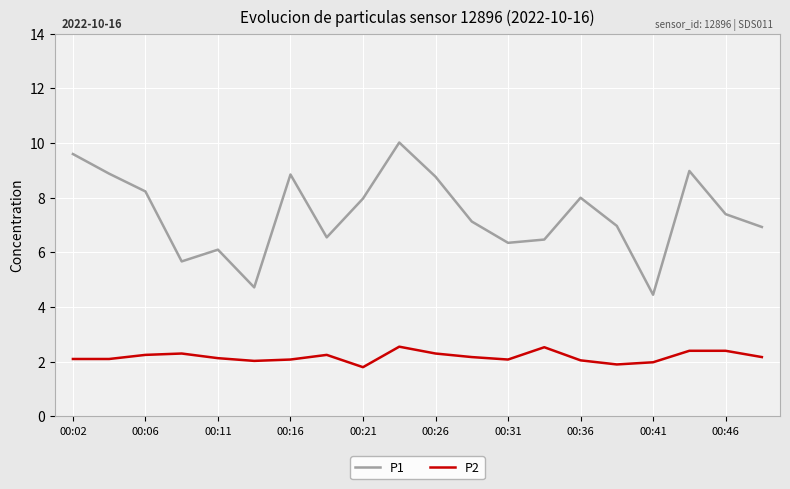

True or false: P1 and P2 intersect in this chart.

False